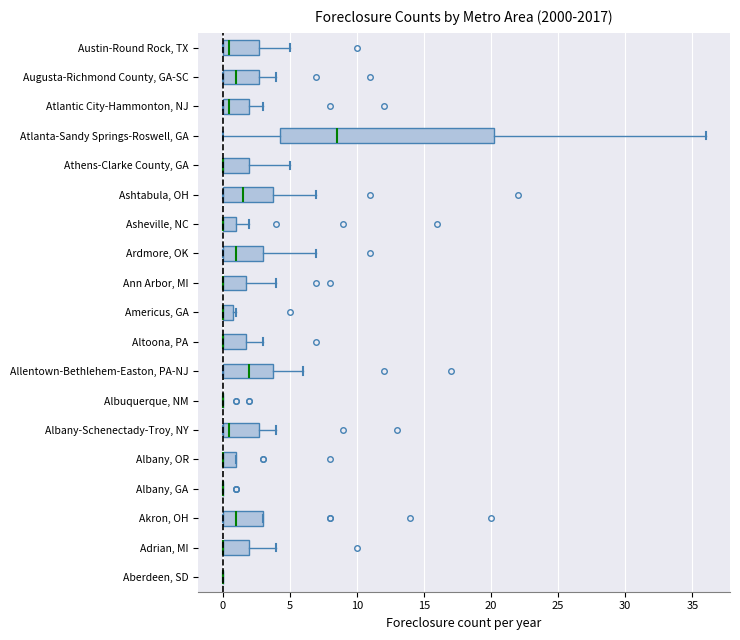

Where is the left edge of the box for Augusta-Richmond County, GA-SC on the x-axis? The values are not printed on the chart, so give them approximately, as read against the axis.

0.0